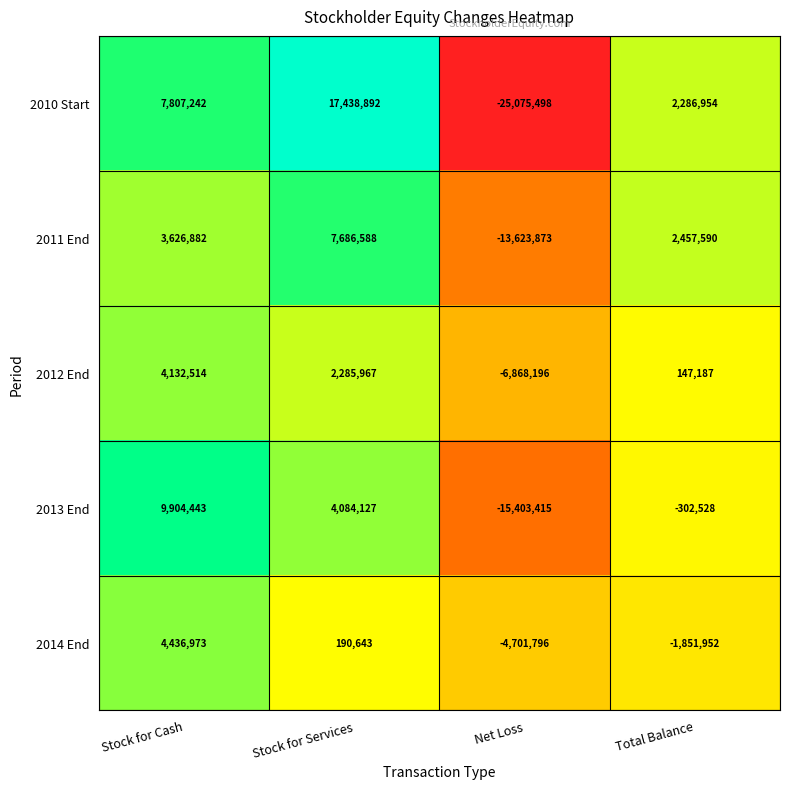

Count the number of data series in this chart.

5